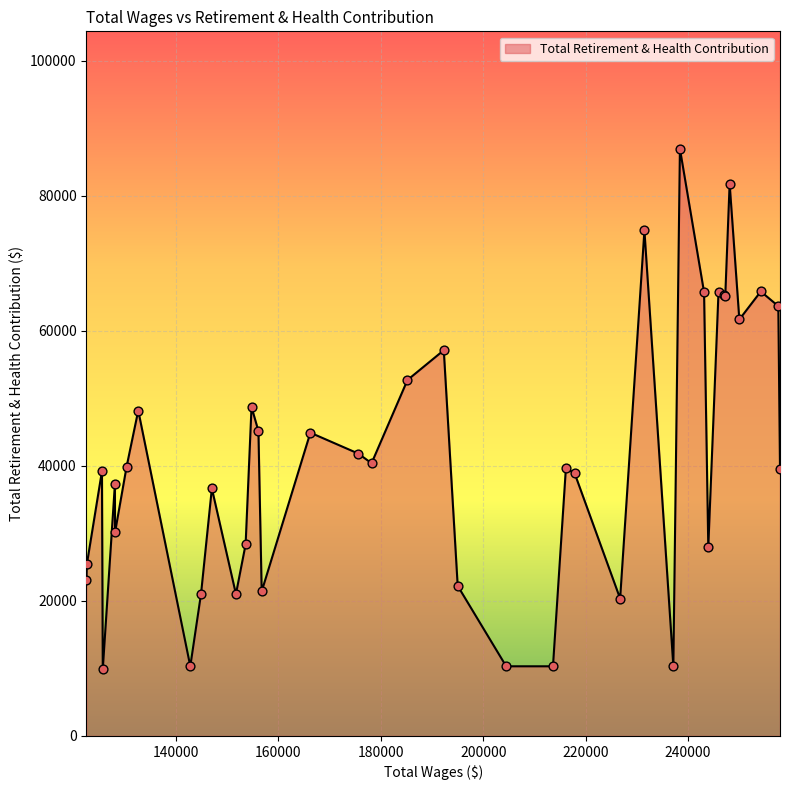

What is the minimum value shown in the chart?

9837